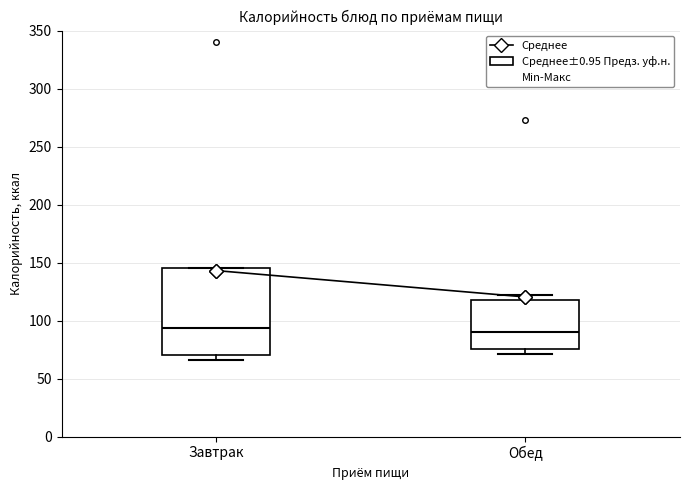

Where is the lower edge of the box for Обед on the y-axis? The values are not printed on the chart, so give them approximately, as read against the axis.

75